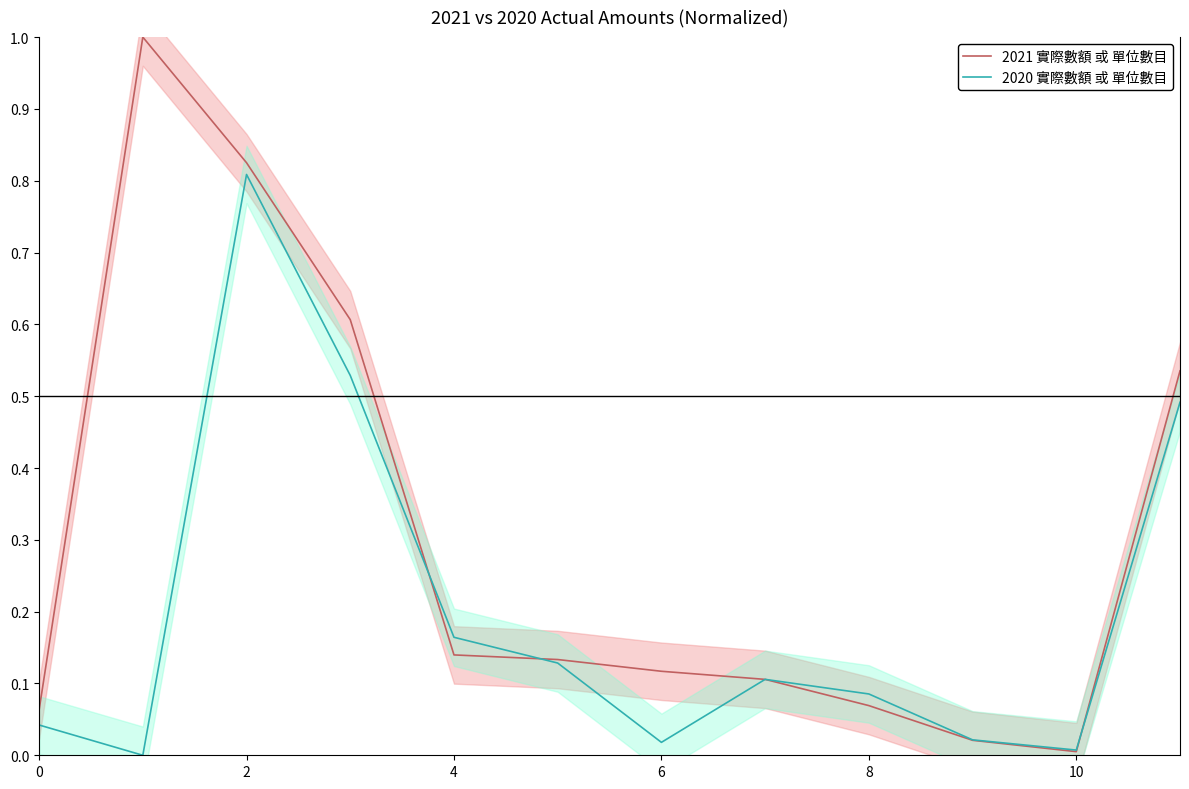

Reading left to right, transcribe all the data shown in this chart.

2021 實際數額 或 單位數目: 0.1	1.0	0.8	0.6	0.1	0.1	0.1	0.1	0.1	0.0	0.0	0.5
2020 實際數額 或 單位數目: 0.0	0.0	0.8	0.5	0.2	0.1	0.0	0.1	0.1	0.0	0.0	0.5